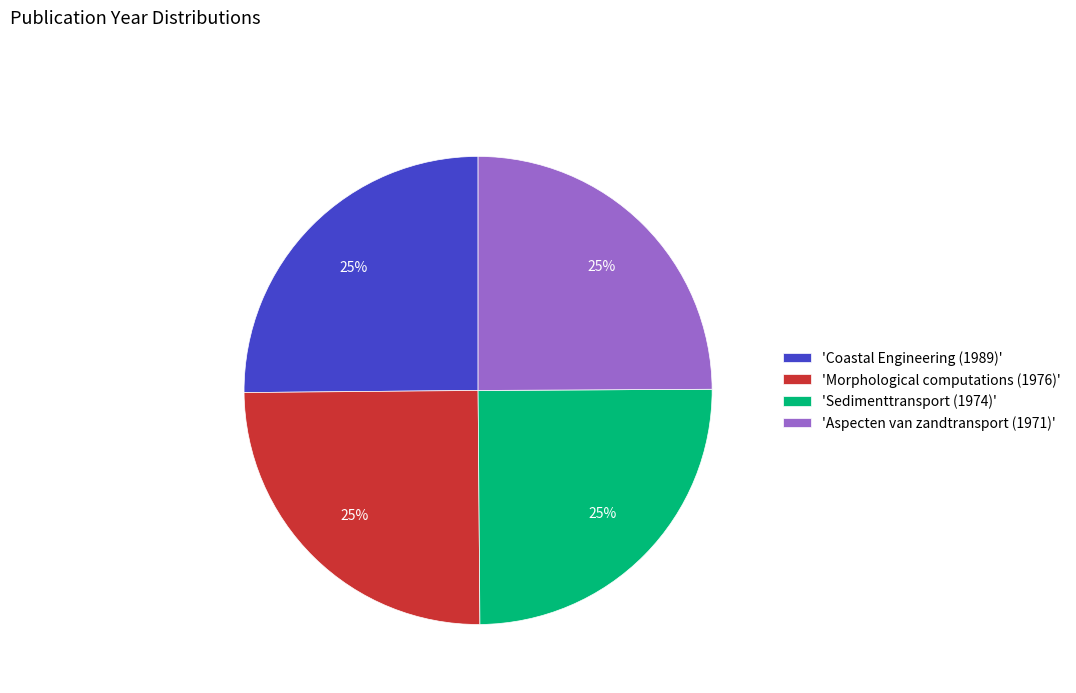

To the nearest percent, what is the average slice percentage?

25%